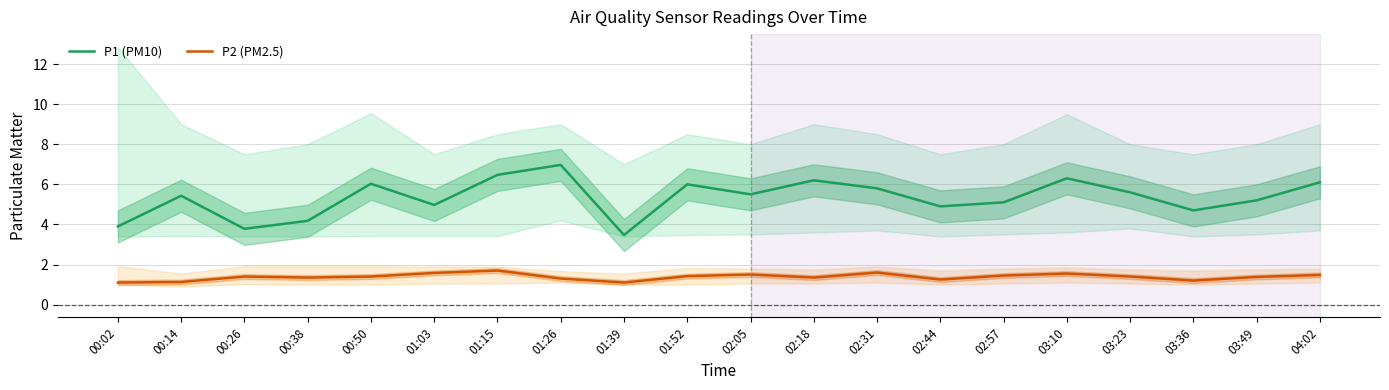

Reading left to right, list all the values displayed in this chart.

P1 (PM10): 3.9	5.4	3.8	4.2	6.0	5.0	6.5	7.0	3.5	6.0	5.5	6.2	5.8	4.9	5.1	6.3	5.6	4.7	5.2	6.1
P2 (PM2.5): 1.1	1.1	1.4	1.4	1.4	1.6	1.7	1.3	1.1	1.4	1.5	1.4	1.6	1.2	1.4	1.6	1.4	1.2	1.4	1.5